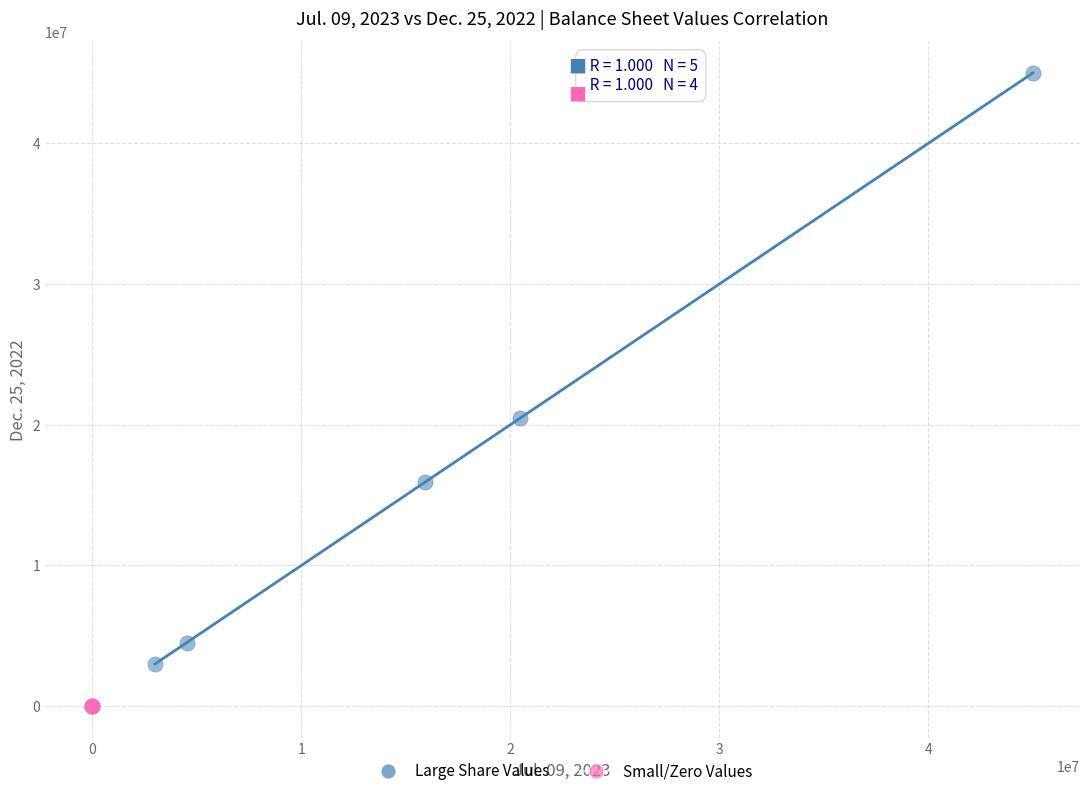

Which series contains the highest Y value?

Large Share Values